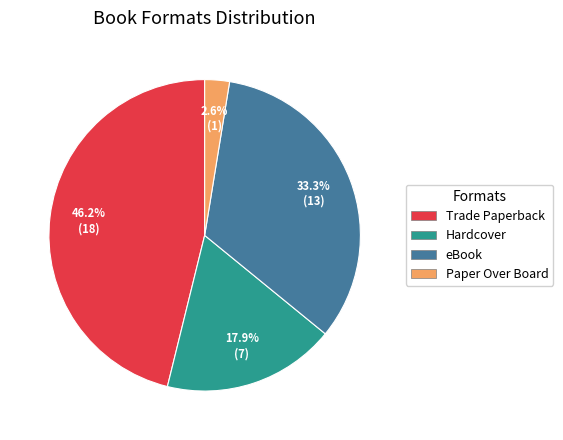

The Paper Over Board slice represents 3% of the pie. True or false?

True